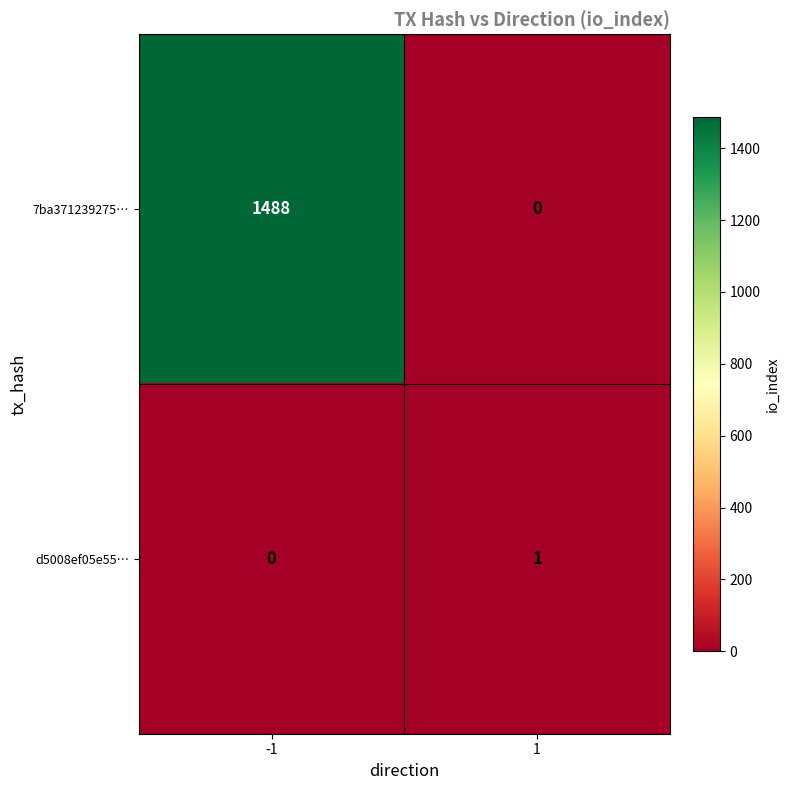

How many distinct data groups are displayed?

2